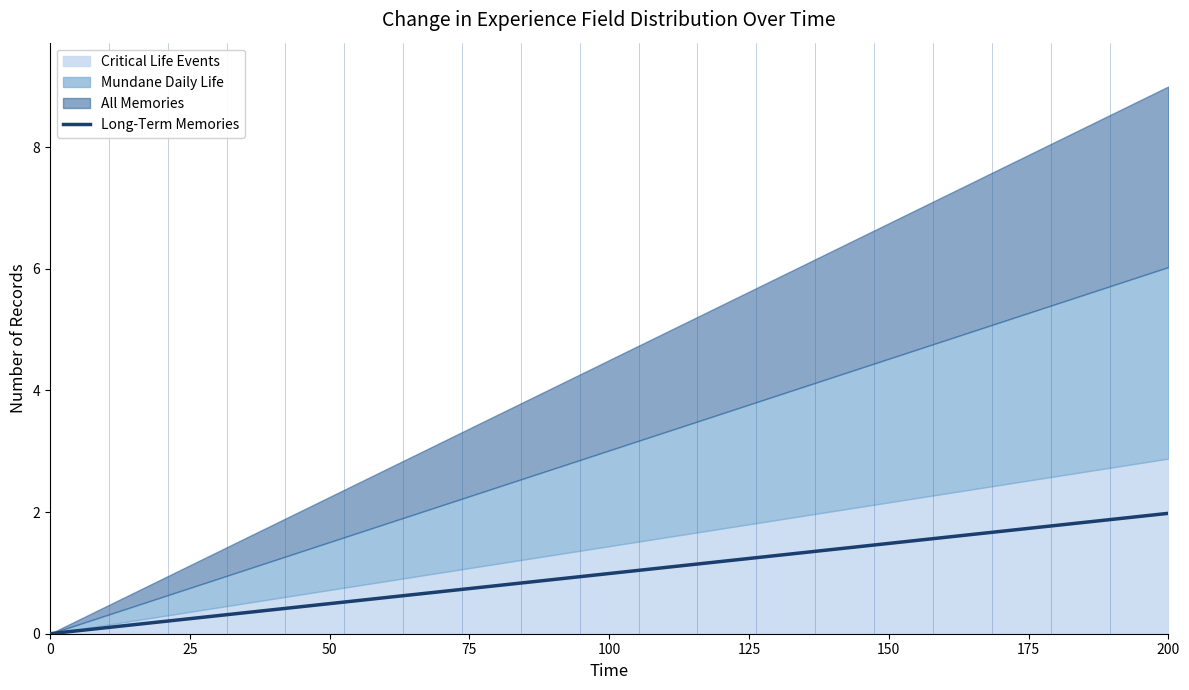

What is the maximum value for Long-Term Memories?

2.0